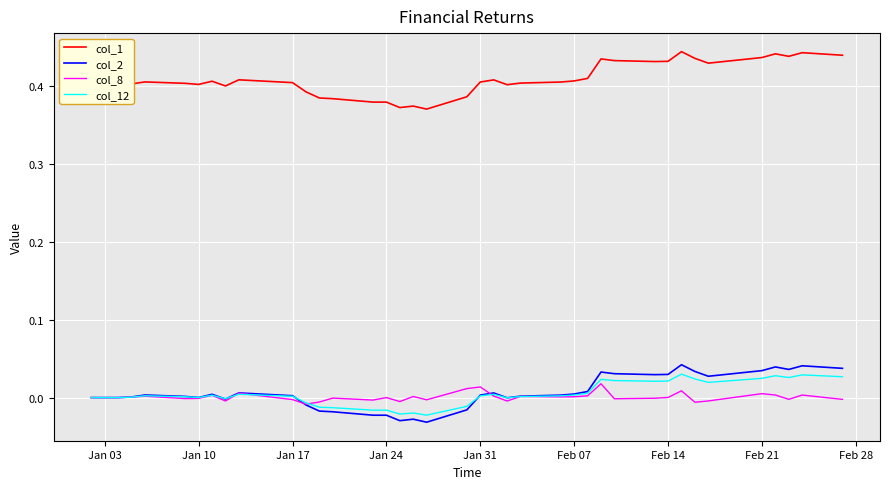

True or false: col_2 and col_1 cross at least once.

False